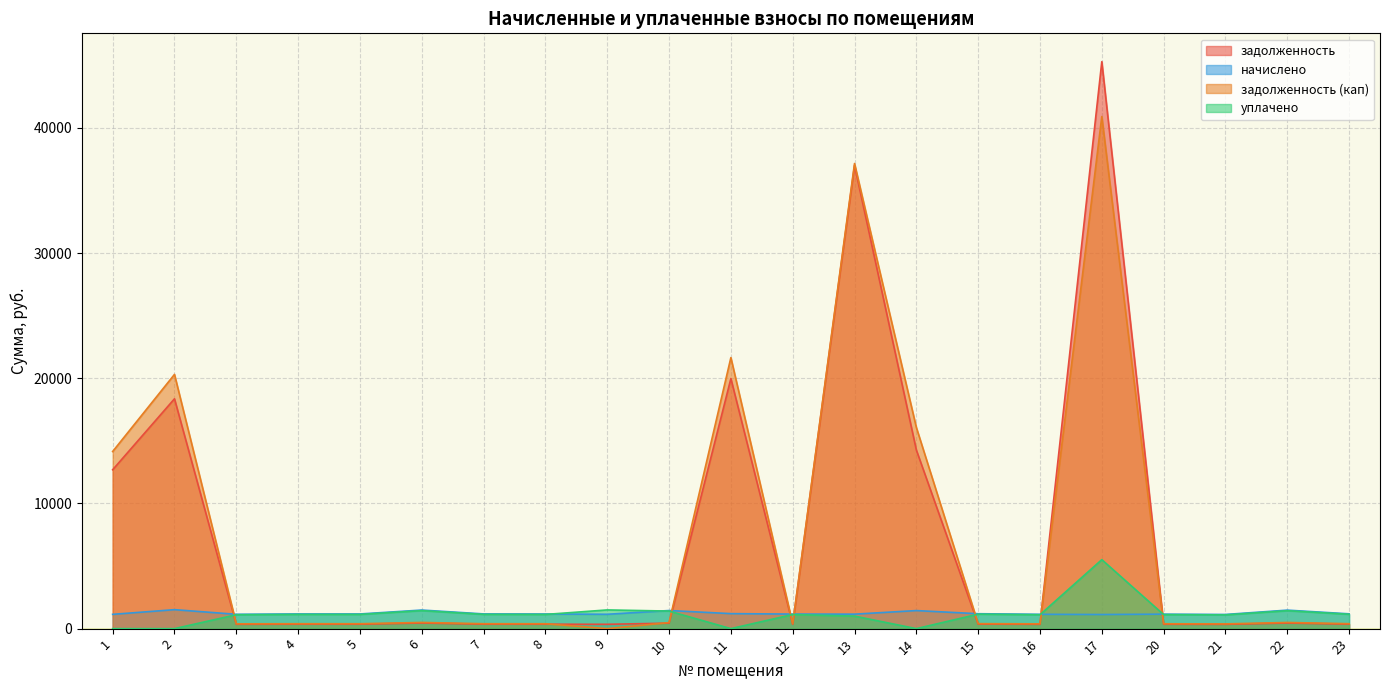

Between 2 and 5, which series saw the biggest shift?

задолженность (кап)